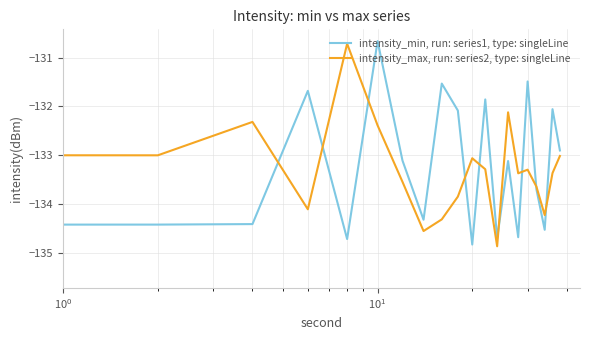

Which series has the largest range (max minus min)?

intensity_min, run: series1, type: singleLine